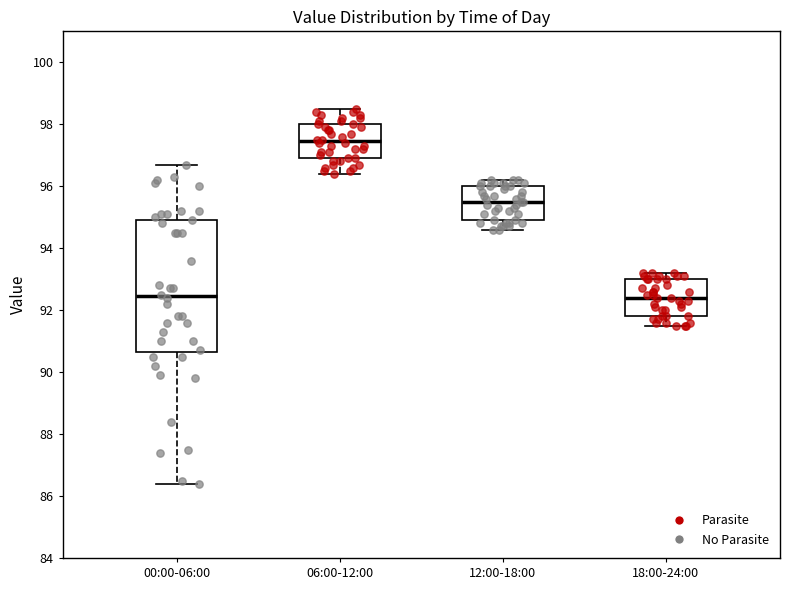

Which box's median line is the highest?

06:00-12:00